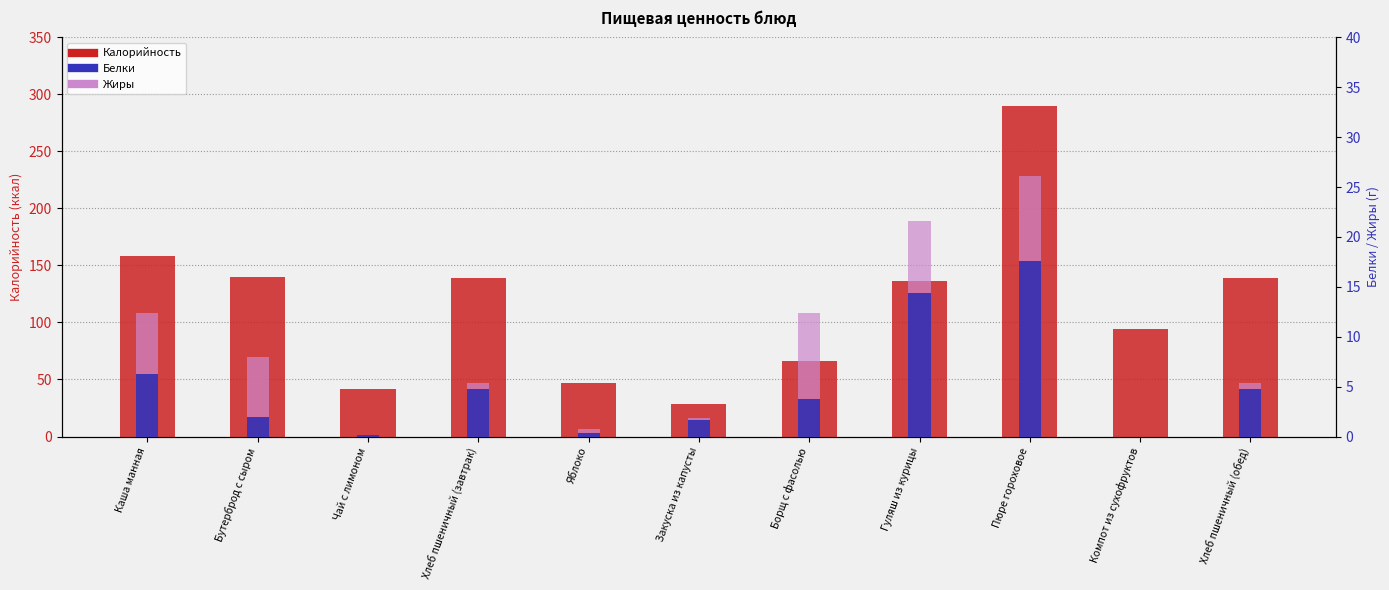

Is it true that Жиры equals 4.4 at Компот из сухофруктов?

False